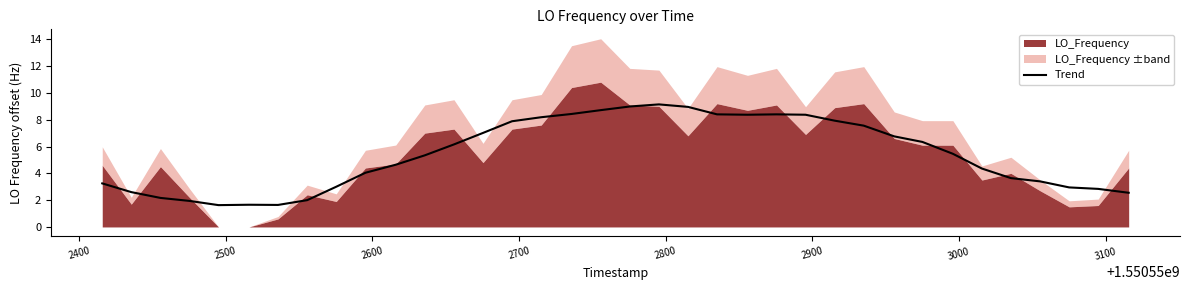

What is the lowest value of the Trend series?

1.6